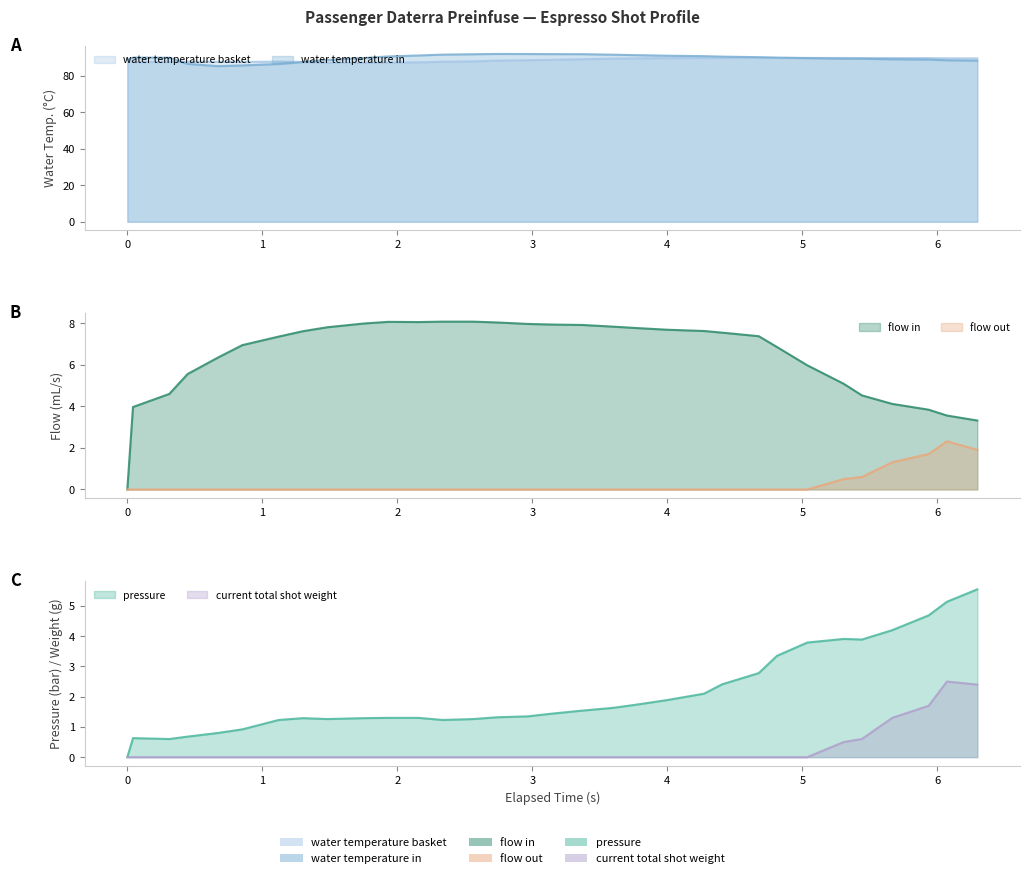

What is the sum of all water_temperature_in values?

2872.8